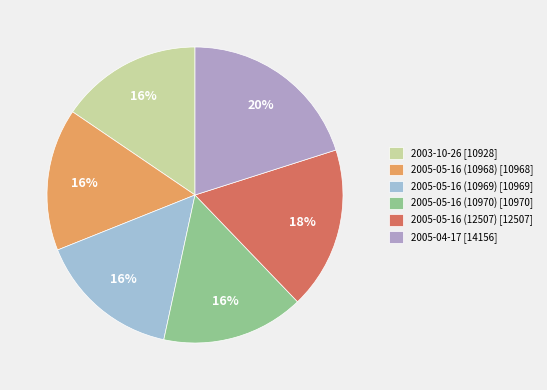

How many slices are in this pie chart?

6